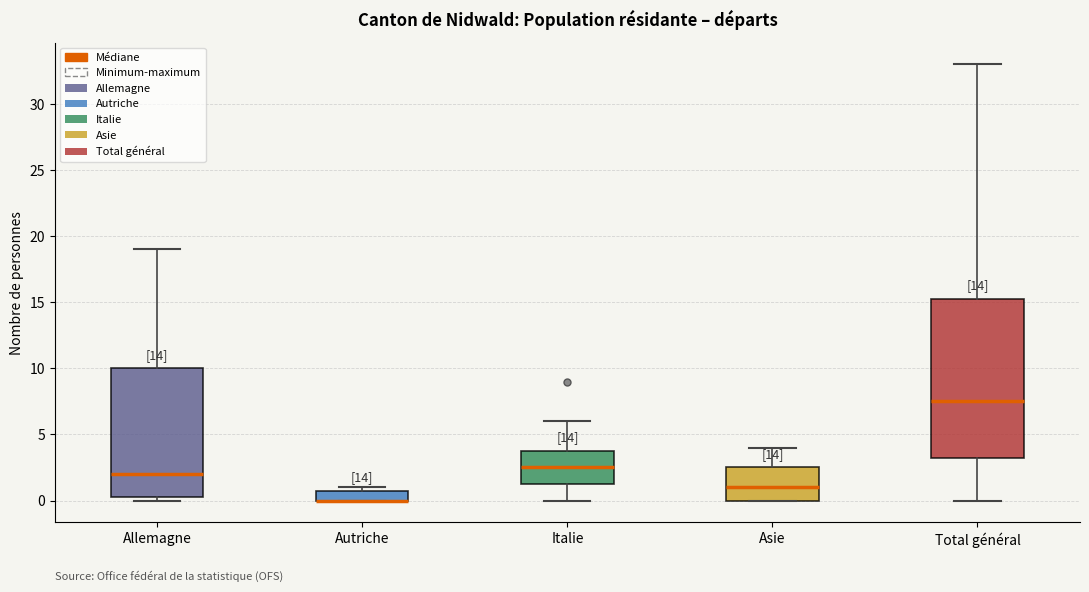

Reading left to right, read every box against the y-axis: the position of its median line, the range the box covers, and the ends of its whiskers. The values are not printed on the chart, so give them approximately, as read against the axis.

Allemagne: median 2.0, box 0.5 to 10.0, whiskers 0.0 to 19.0
Autriche: median 0.0 (drawn on the box's lower edge), box 0.0 to 1.0, whiskers 0.0 to 1.0 (just above the box's upper edge)
Italie: median 2.5, box 1.5 to 4.0, whiskers 0.0 to 6.0
Asie: median 1.0, box 0.0 to 2.5, whiskers 0.0 to 4.0
Total général: median 7.5, box 3.5 to 15.5, whiskers 0.0 to 33.0